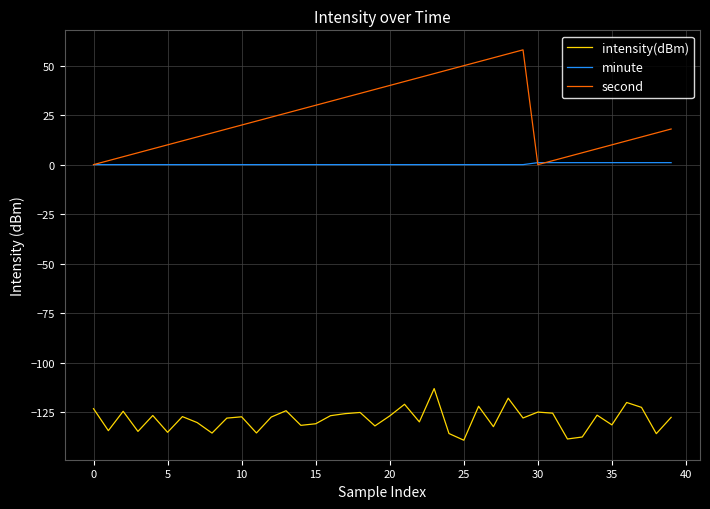

Does the chart display data point markers on the line(s)?

No